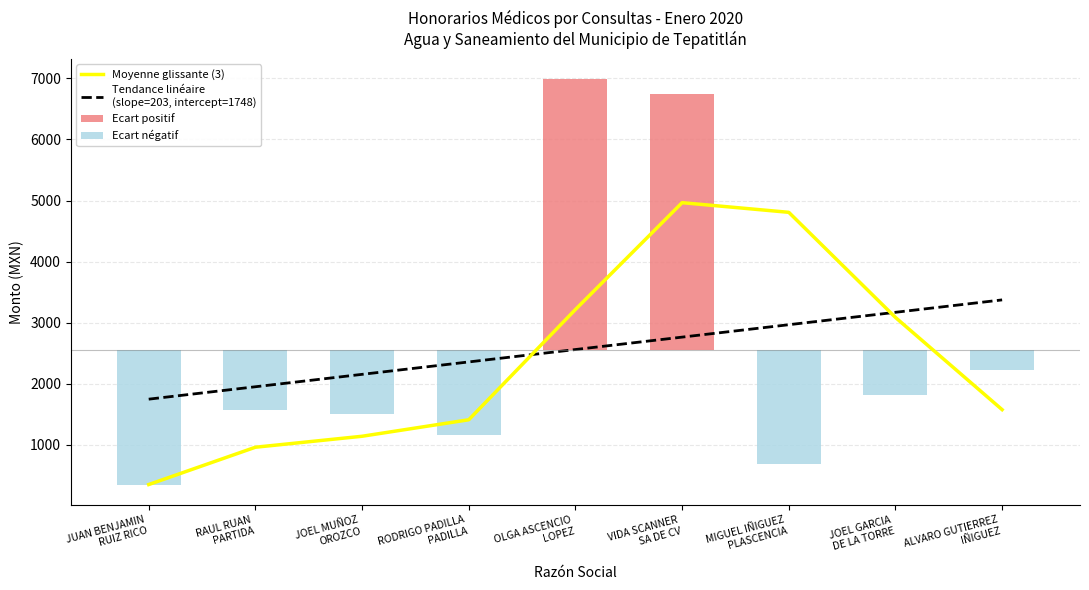

Reading left to right, list all the values displayed in this chart.

Moyenne glissante (3): JUAN BENJAMIN
RUIZ RICO=350.0	RAUL RUAN
PARTIDA=960.9	JOEL MUÑOZ
OROZCO=1140.6	RODRIGO PADILLA
PADILLA=1410.6	OLGA ASCENCIO
LOPEZ=3215.9	VIDA SCANNER
SA DE CV=4965.1	MIGUEL IÑIGUEZ
PLASCENCIA=4807.1	JOEL GARCIA
DE LA TORRE=3085.9	ALVARO GUTIERREZ
IÑIGUEZ=1576.2
Tendance linéaire
(slope=203, intercept=1748): JUAN BENJAMIN
RUIZ RICO=1748.0	RAUL RUAN
PARTIDA=1951.1	JOEL MUÑOZ
OROZCO=2154.3	RODRIGO PADILLA
PADILLA=2357.5	OLGA ASCENCIO
LOPEZ=2560.6	VIDA SCANNER
SA DE CV=2763.8	MIGUEL IÑIGUEZ
PLASCENCIA=2967.0	JOEL GARCIA
DE LA TORRE=3170.1	ALVARO GUTIERREZ
IÑIGUEZ=3373.3
Ecart positif: JUAN BENJAMIN
RUIZ RICO=0.0	RAUL RUAN
PARTIDA=0.0	JOEL MUÑOZ
OROZCO=0.0	RODRIGO PADILLA
PADILLA=0.0	OLGA ASCENCIO
LOPEZ=4427.2	VIDA SCANNER
SA DE CV=4187.0	MIGUEL IÑIGUEZ
PLASCENCIA=0.0	JOEL GARCIA
DE LA TORRE=0.0	ALVARO GUTIERREZ
IÑIGUEZ=0.0
Ecart négatif: JUAN BENJAMIN
RUIZ RICO=-2210.6	RAUL RUAN
PARTIDA=-988.8	JOEL MUÑOZ
OROZCO=-1060.6	RODRIGO PADILLA
PADILLA=-1400.6	OLGA ASCENCIO
LOPEZ=0.0	VIDA SCANNER
SA DE CV=0.0	MIGUEL IÑIGUEZ
PLASCENCIA=-1874.6	JOEL GARCIA
DE LA TORRE=-736.6	ALVARO GUTIERREZ
IÑIGUEZ=-342.1